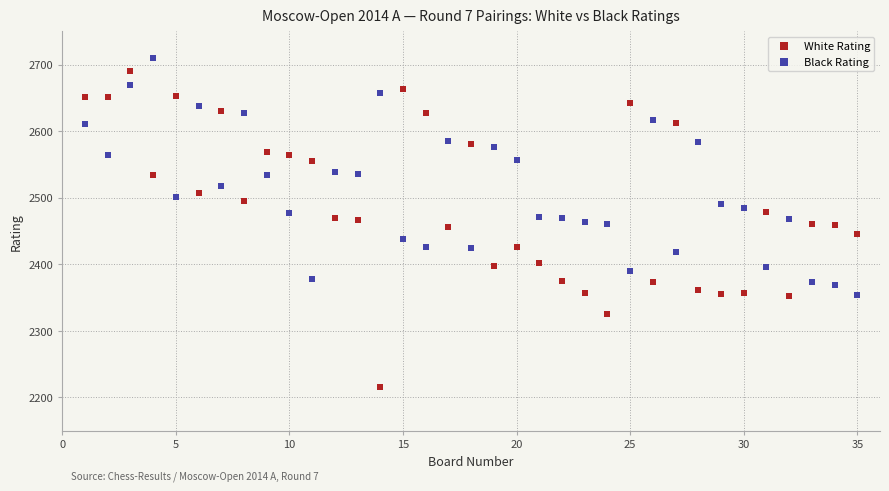

What are all the series names shown in the legend?

White Rating, Black Rating